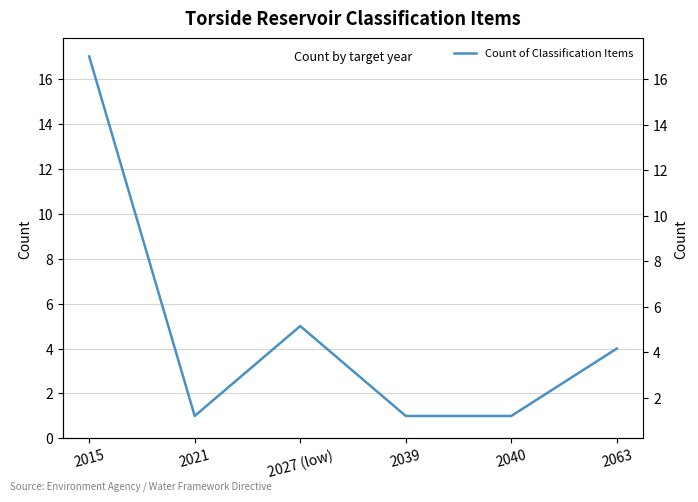

Reading left to right, what are all the values shown in this chart?

2015=17	2021=1	2027 (low)=5	2039=1	2040=1	2063=4